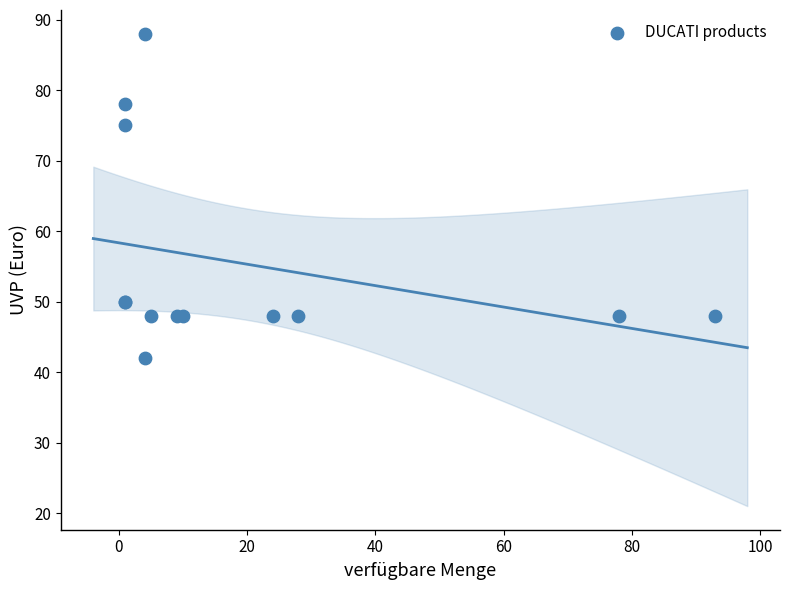

What Y value in the scatter plot is closest to 65?

75